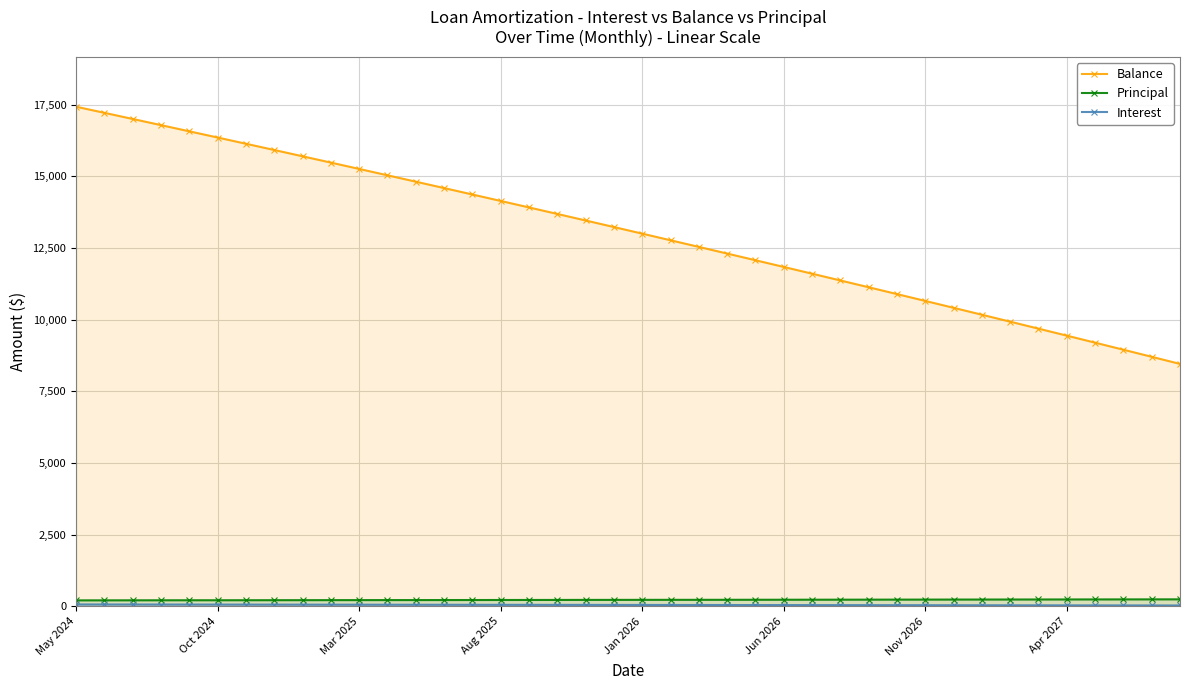

True or false: Principal and Balance intersect in this chart.

False